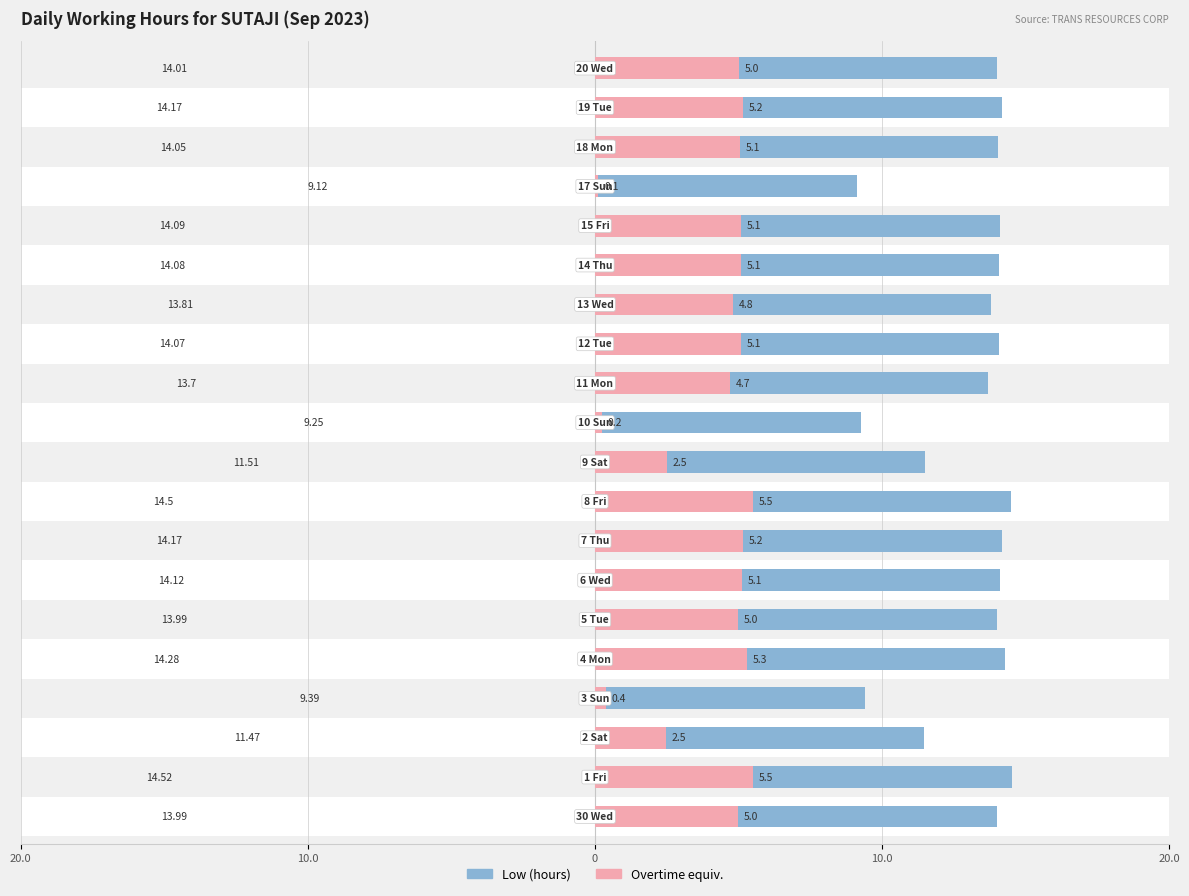

Between 12 and 8, which is larger?

8